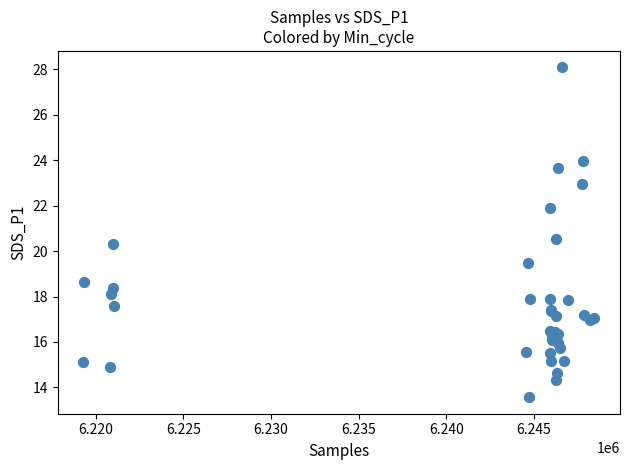

What Y value in the scatter plot is closest to 20?

20.3